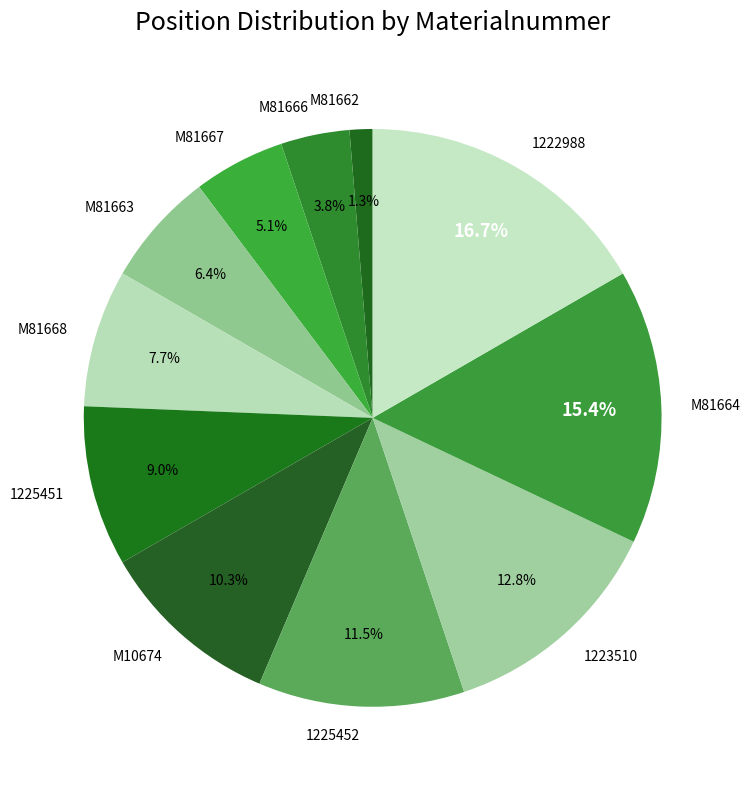

Rank the categories by value from lowest to highest.

M81662, M81666, M81667, M81663, M81668, 1225451, M10674, 1225452, 1223510, M81664, 1222988